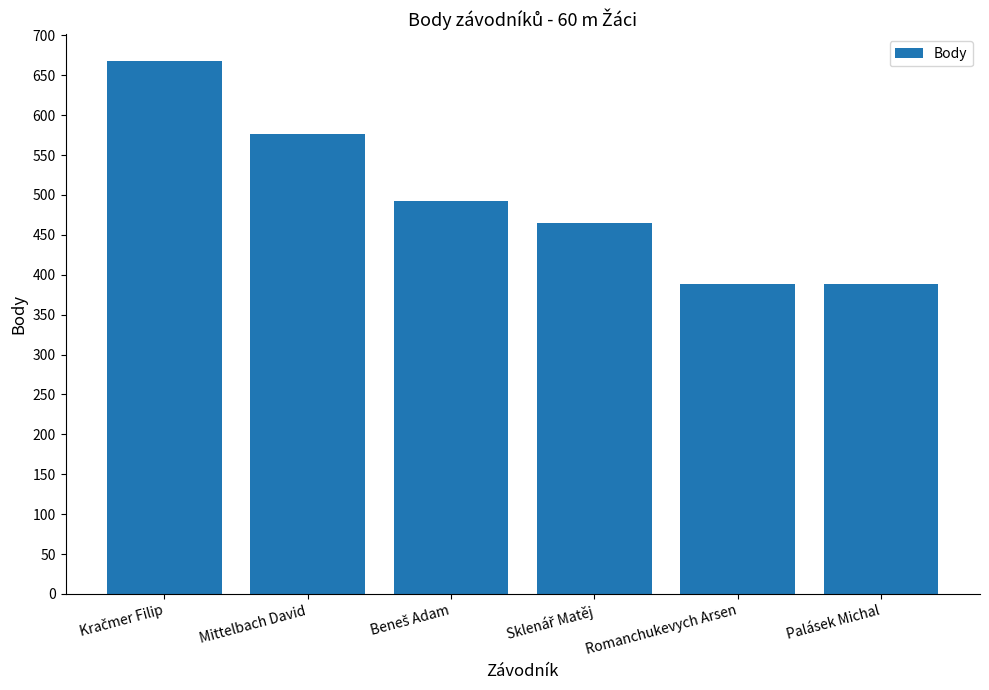

The value at Palásek Michal is 388. True or false?

True